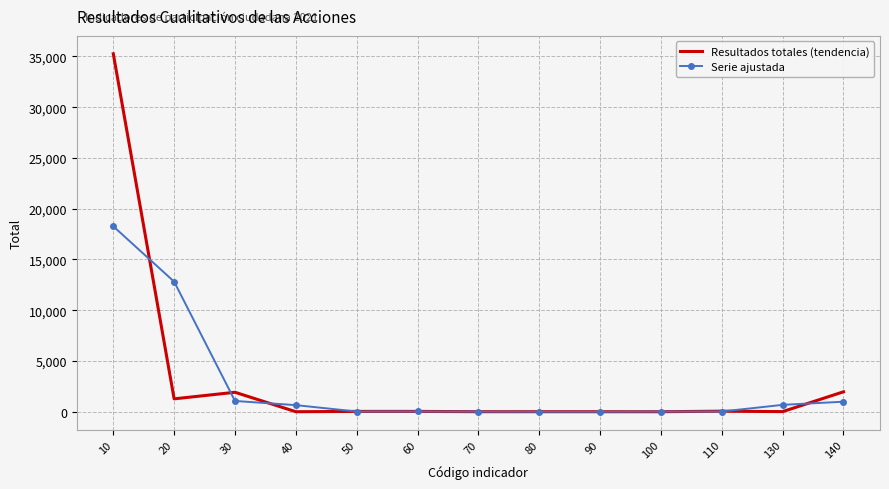

Which label corresponds to the largest value in the chart?

10